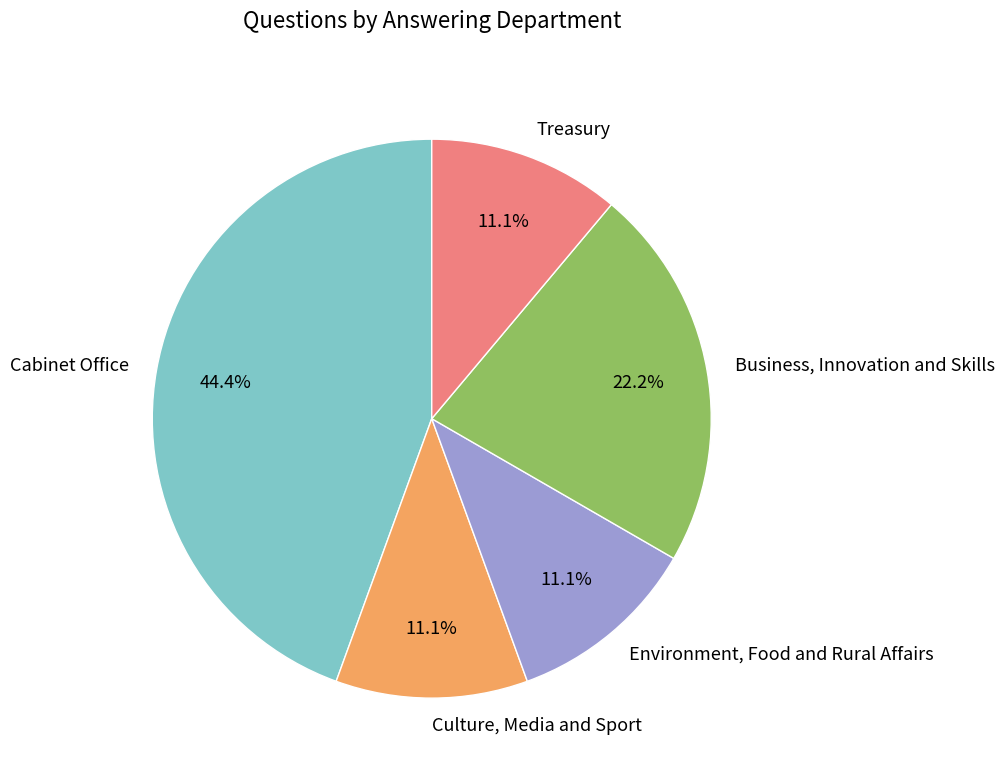

Does any single category account for the majority?

No